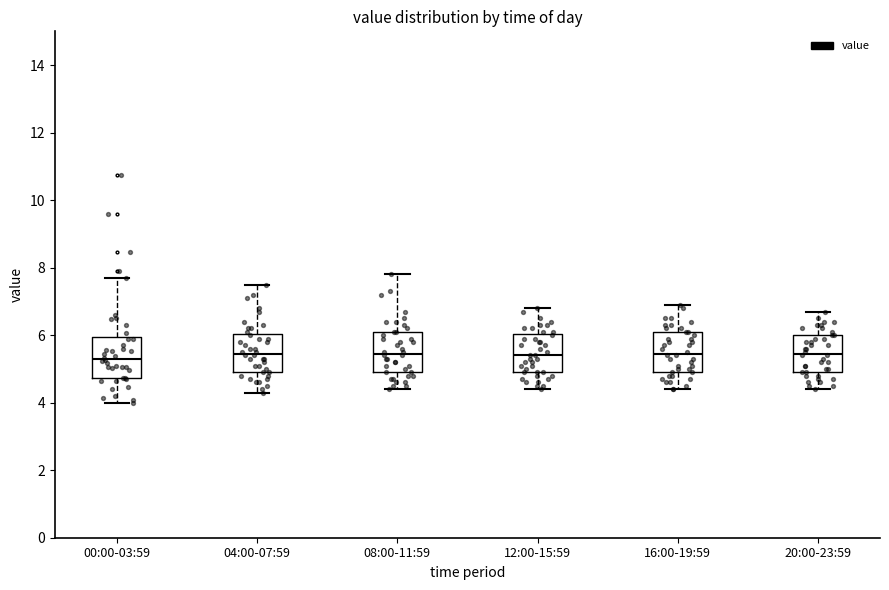

Where does the upper whisker of the box for 04:00-07:59 end on the y-axis? The values are not printed on the chart, so give them approximately, as read against the axis.

7.6